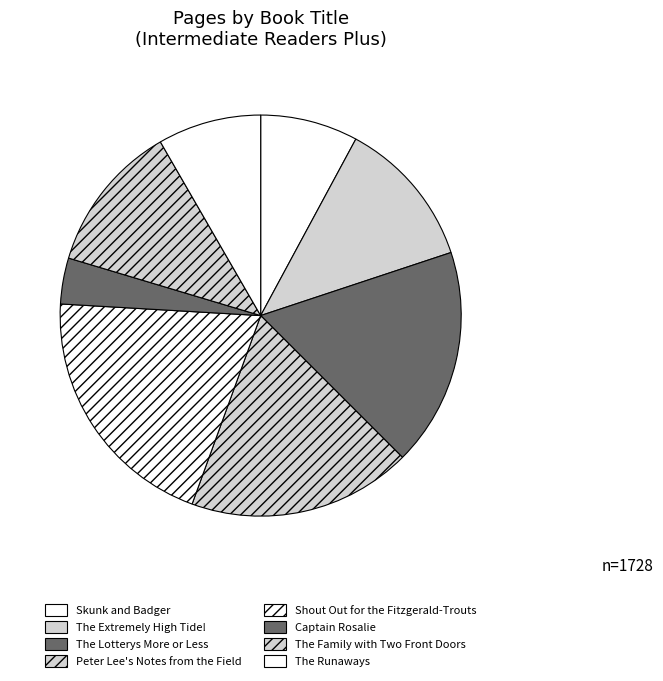

To the nearest percent, what is the average slice percentage?

12%